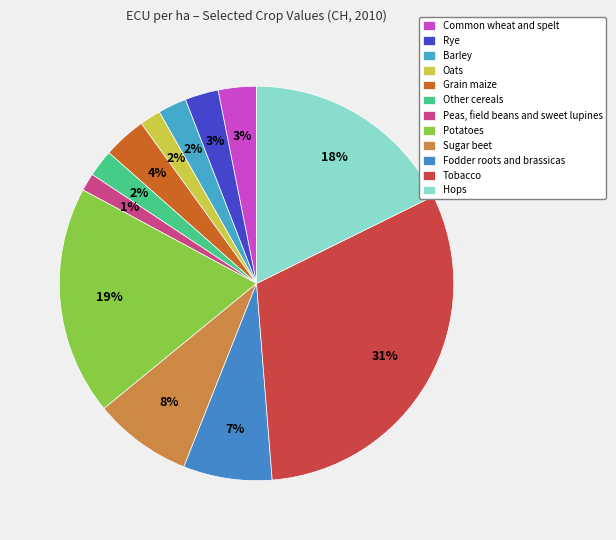

Is it true that Peas, field beans and sweet lupines is 11% of the pie?

False